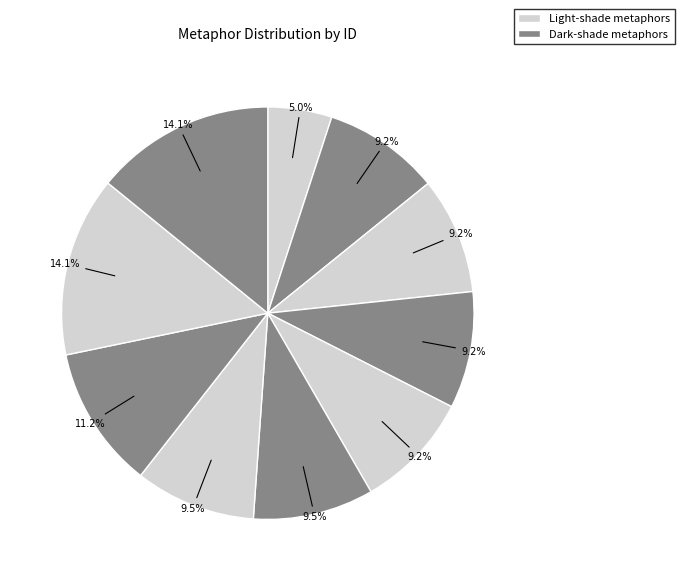

Rank the categories by value from highest to lowest.

Gloominess of her mind, Empire / heart / seat, Beware acquiescing evil, Refinement / Metal / dross, His youth his comeliness, Mirror / film, Impression / stamp, Youth's yielding clay, Soft female hearts, Whether material substance